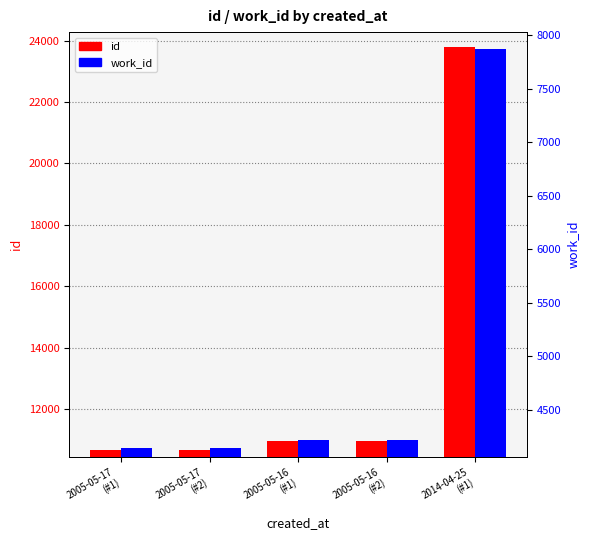

What is the value of the id bar at the 3rd from the left?

10965